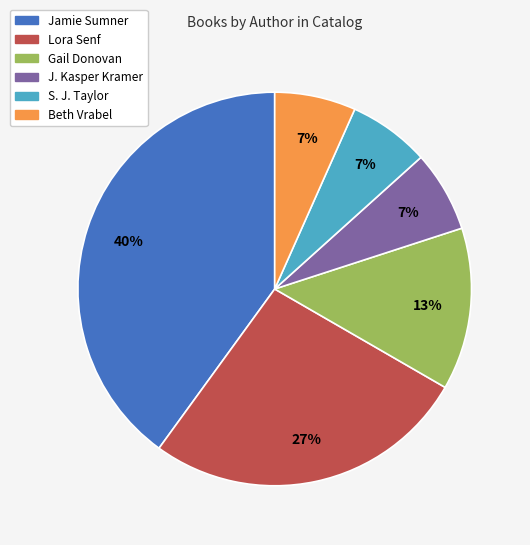

Does Lora Senf account for over 50% of the chart?

No